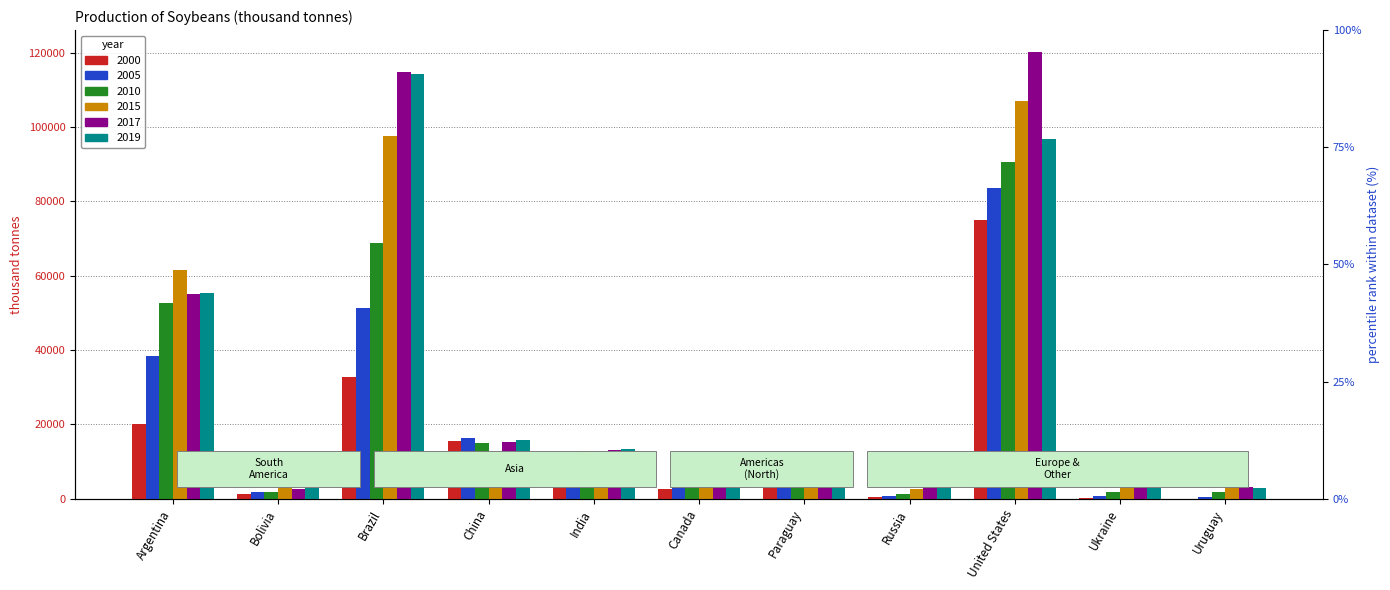

What is the total value across all series at China?

89631.6